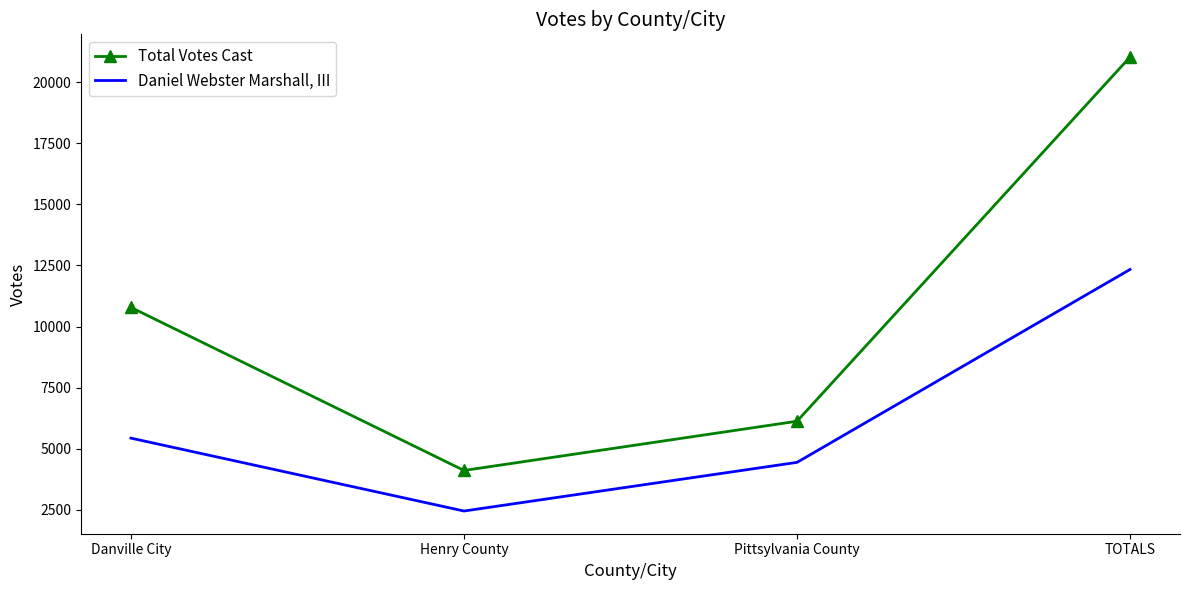

What are all the series names shown in the legend?

Total Votes Cast, Daniel Webster Marshall, III